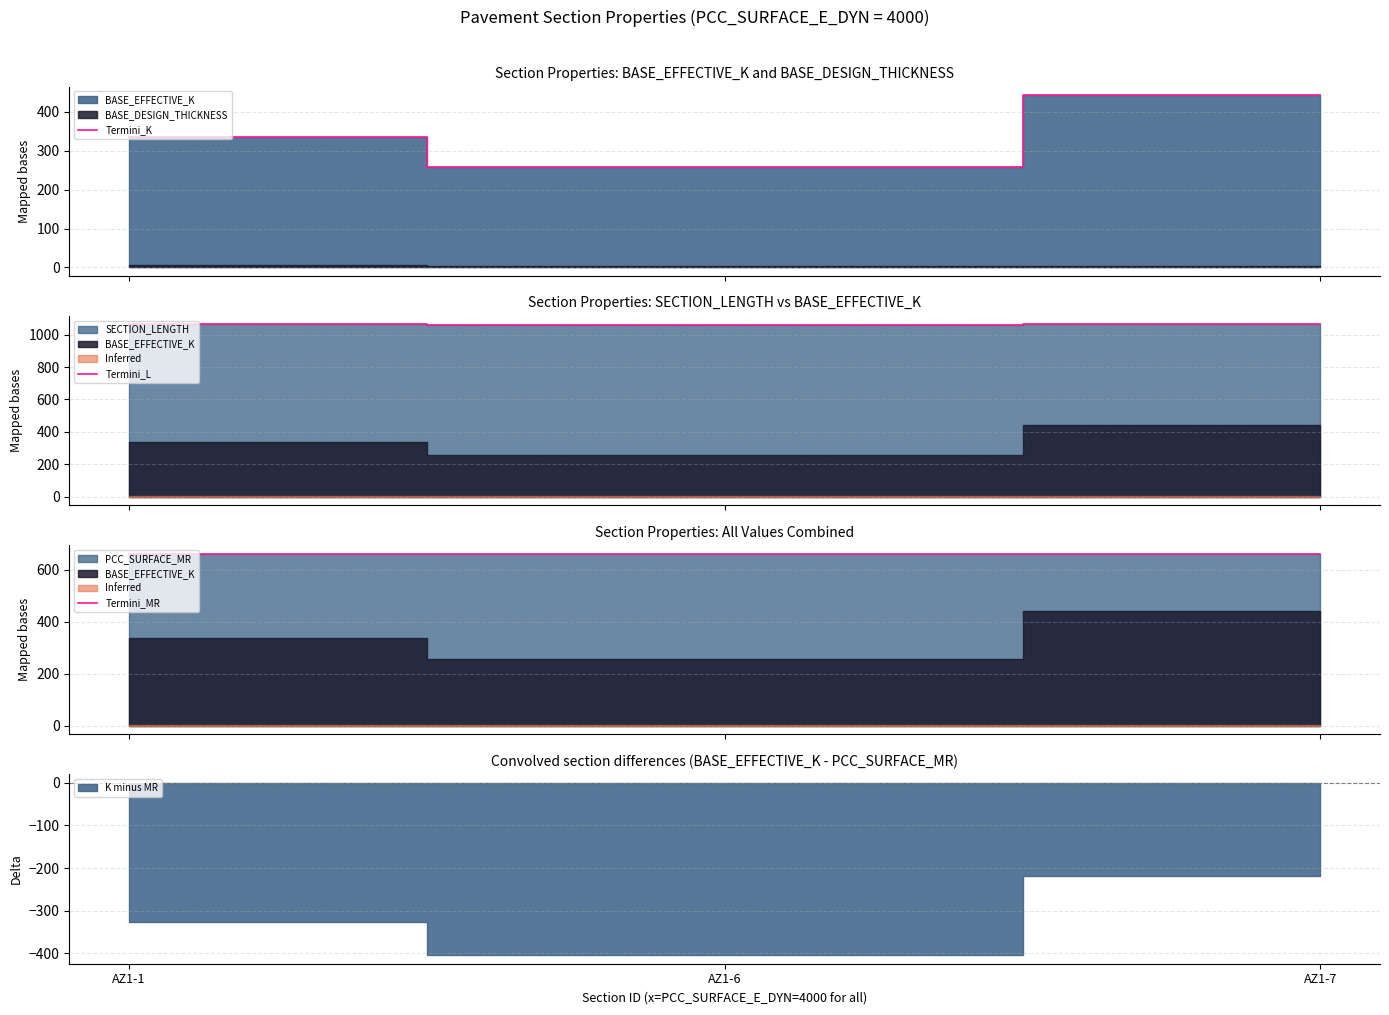

Which category has the lowest value in the Termini_L series?

AZ1-6